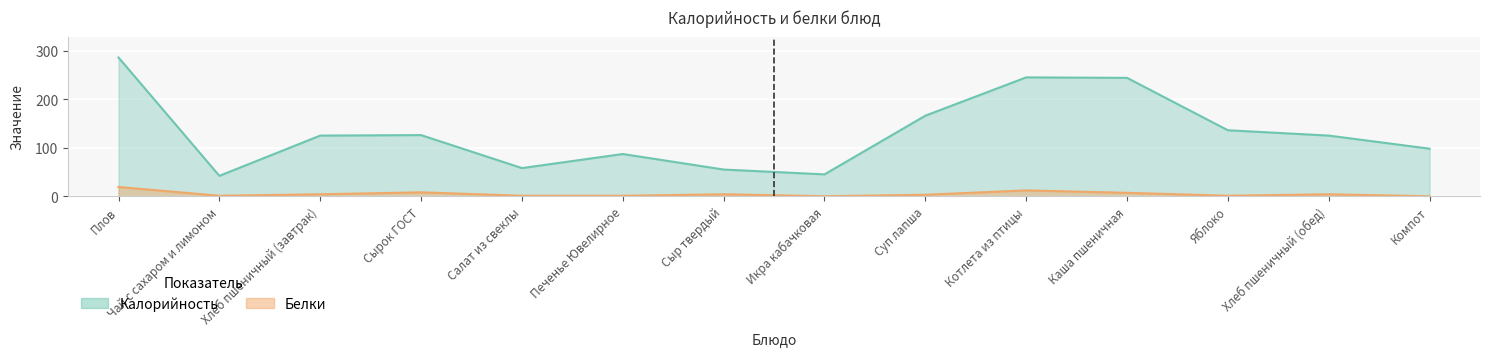

What position from the left is Икра кабачковая?

8